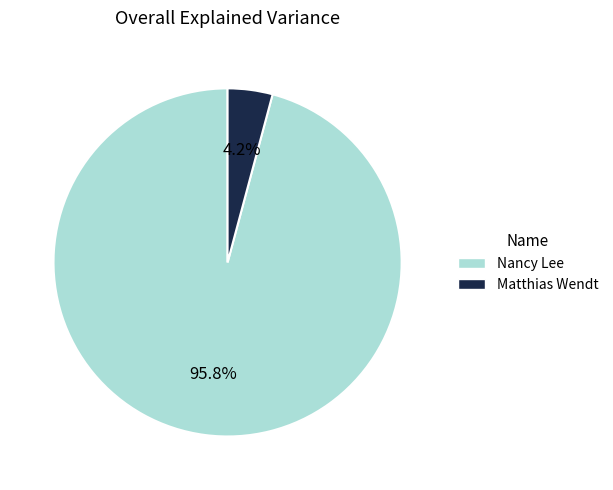

Which slice is the largest?

Nancy Lee